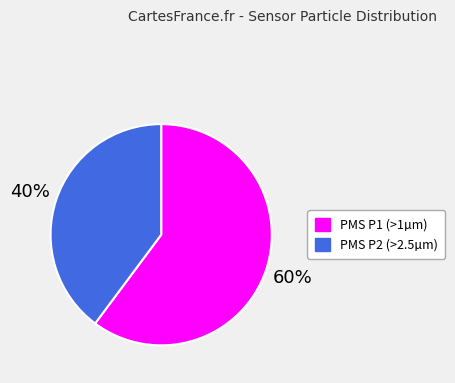

Is there a majority slice in this chart?

Yes